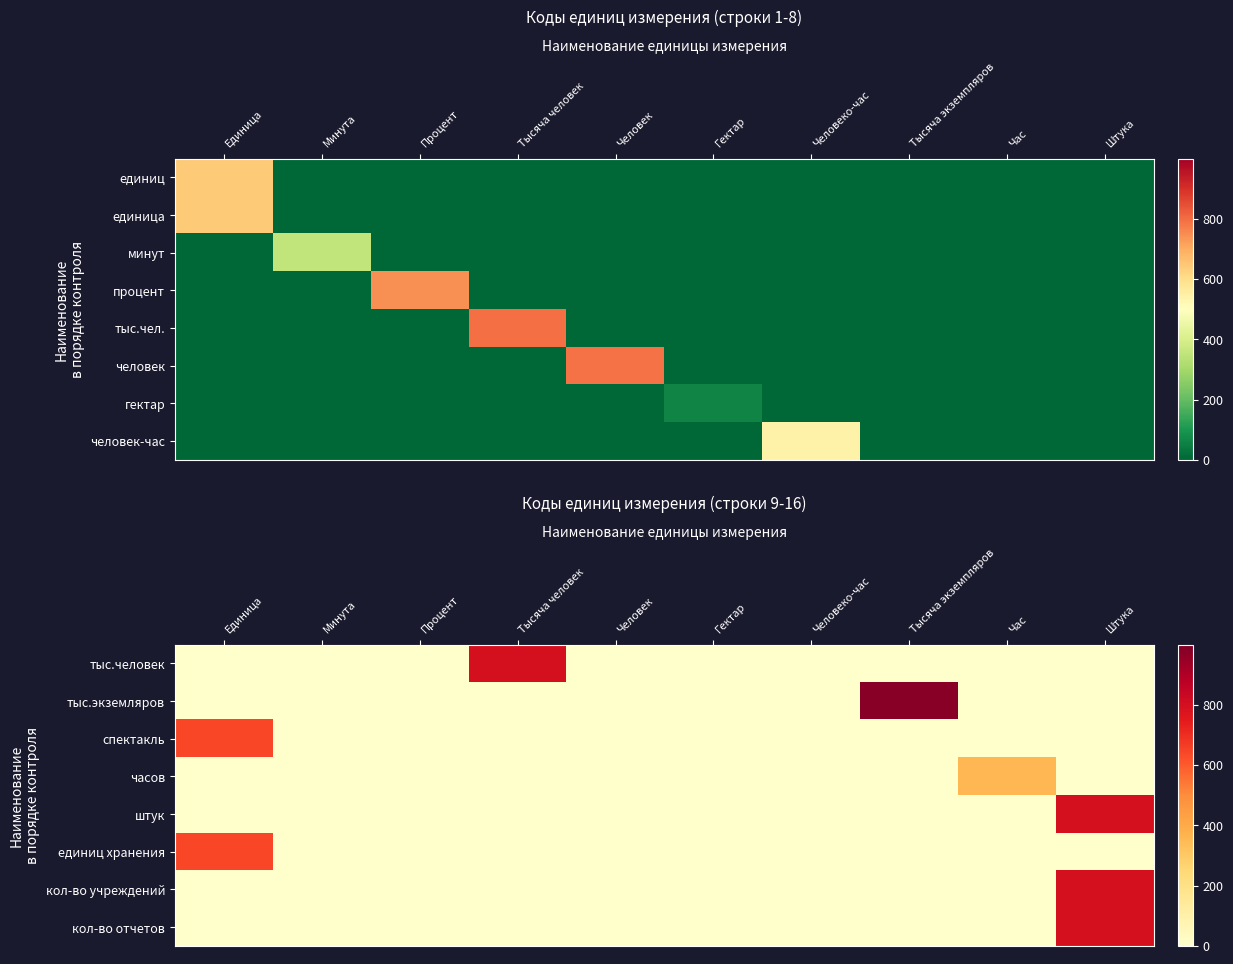

At which label is тыс.экземляров closest to 489?

Единица